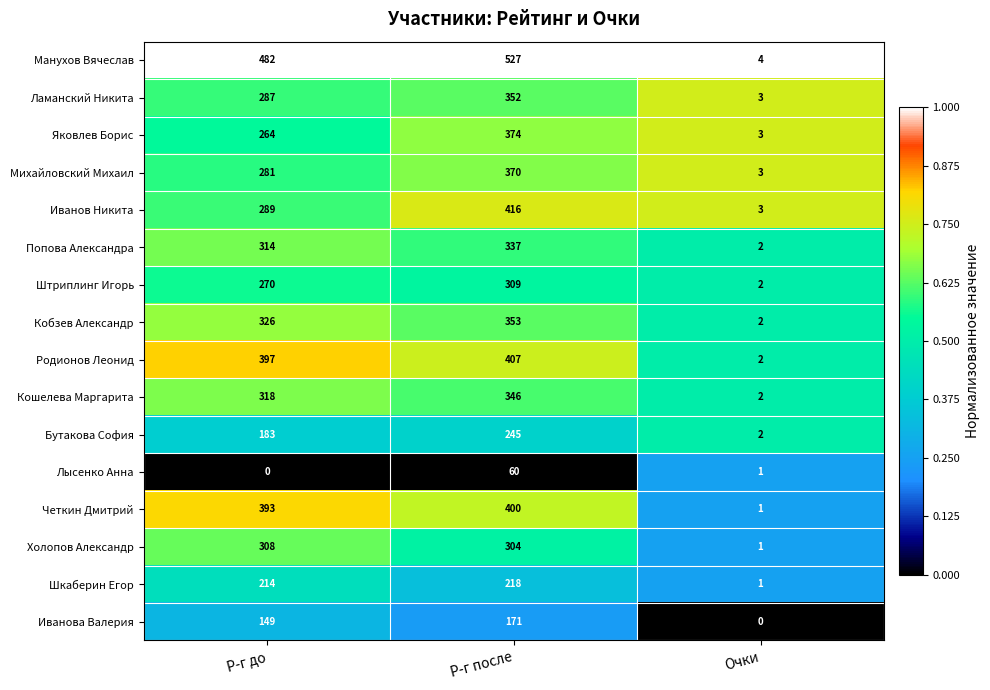

The Попова Александра series shows 3 at Очки. True or false?

False